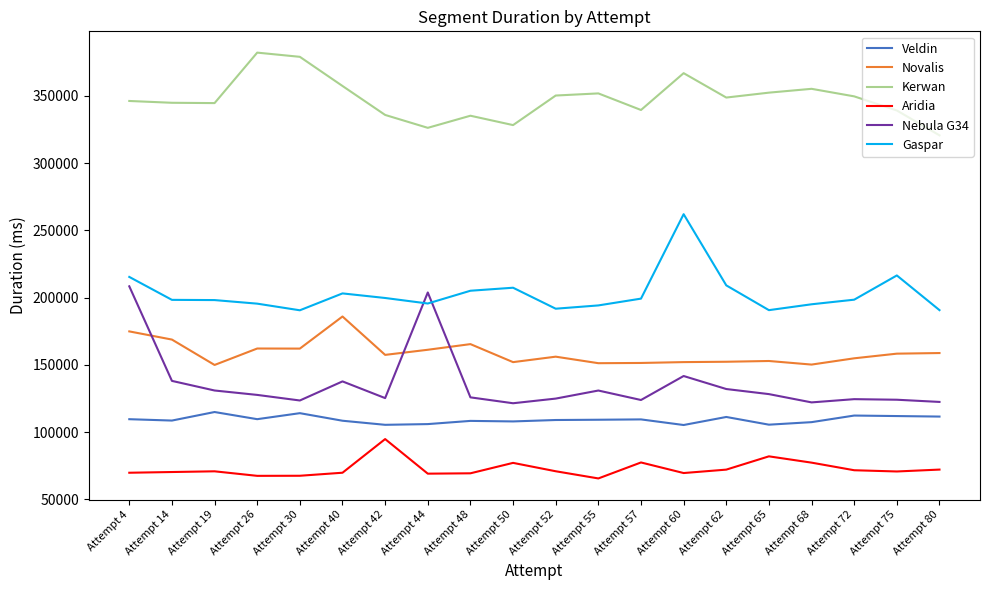

The value of Aridia at Attempt 14 is 19923. True or false?

False